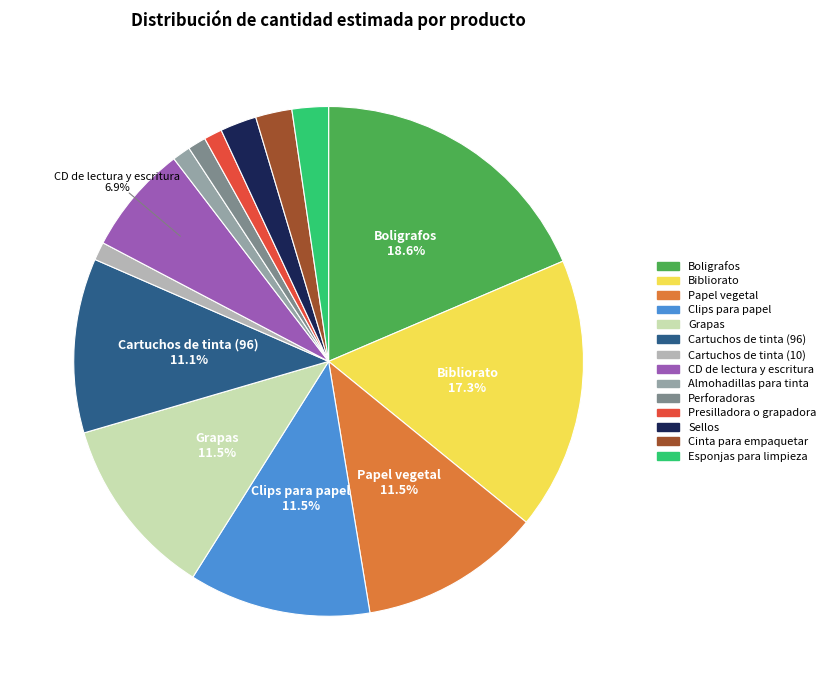

How many slices are in this pie chart?

14